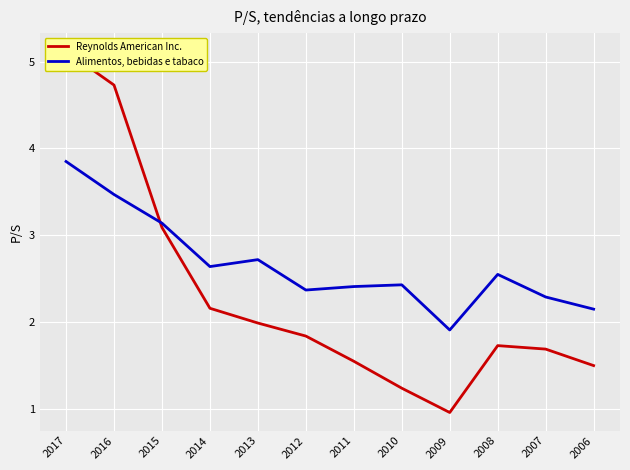

Which series ends up on top after the final intersection of Alimentos, bebidas e tabaco and Reynolds American Inc.?

Alimentos, bebidas e tabaco